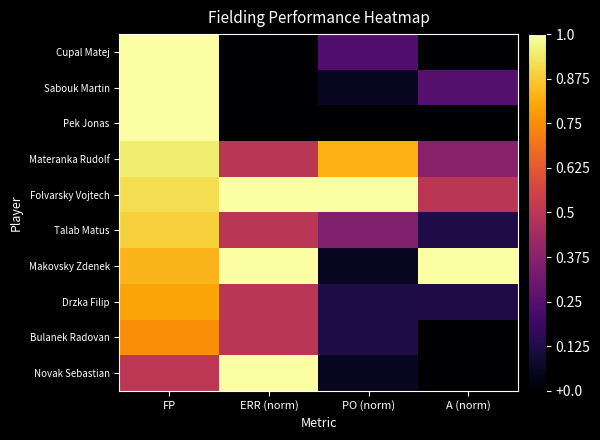

At how many categories does at least one series exceed 0?

4